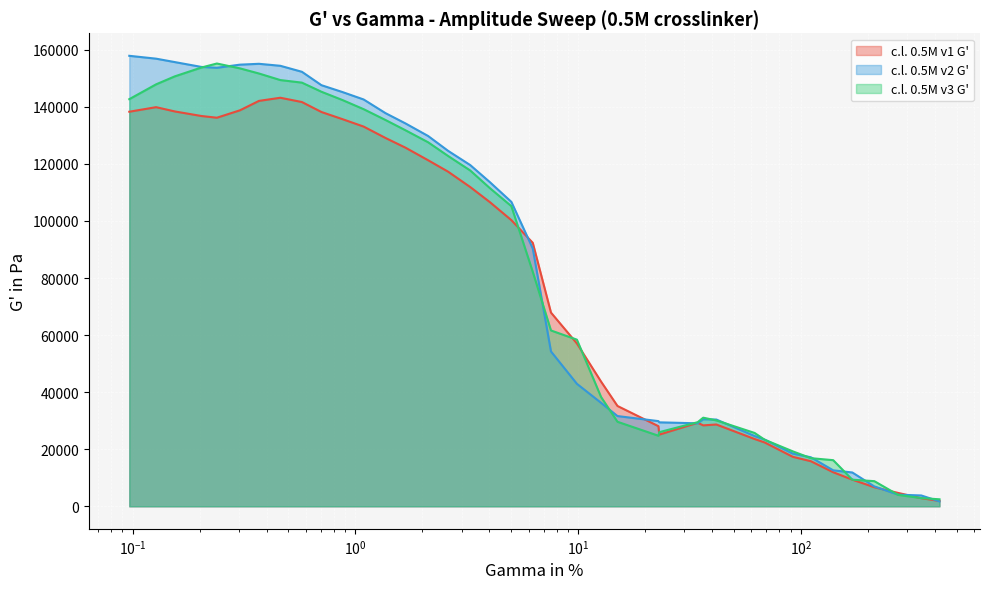

What is the difference between the second highest and second lowest values in the c.l. 0.5M v2 G' series?

153101